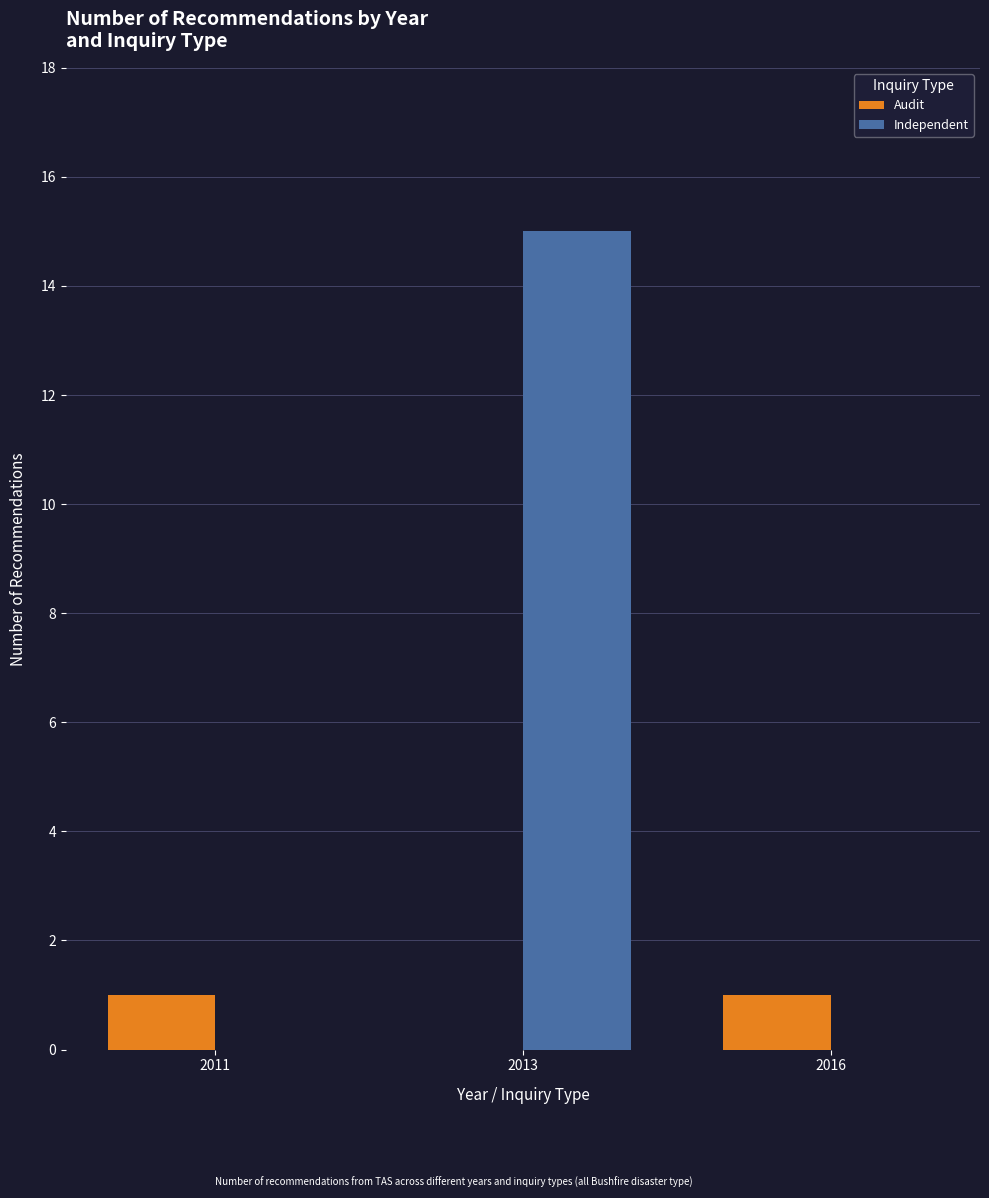

The Independent series shows -7 at 2011. True or false?

False